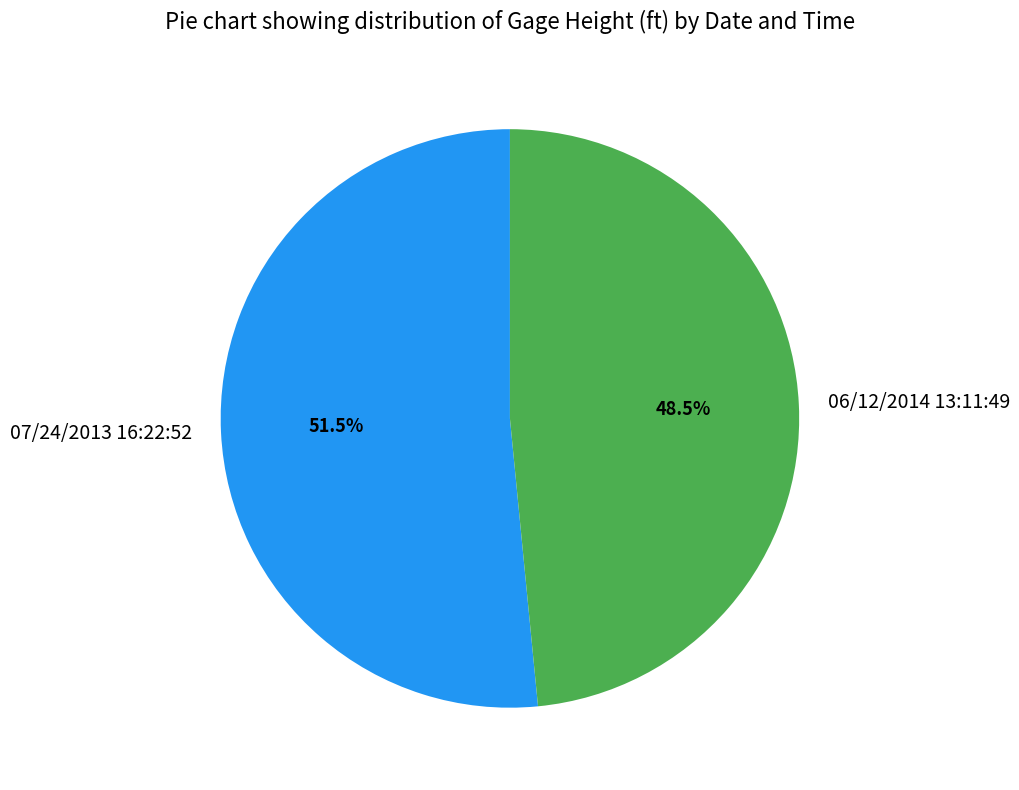

Do 06/12/2014 13:11:49 and 07/24/2013 16:22:52 together represent more than half of the pie?

Yes